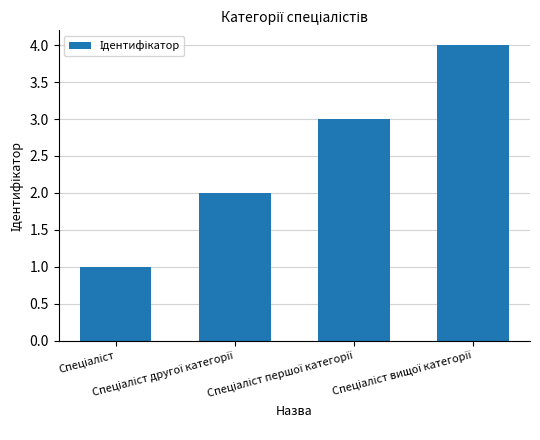

What is the difference between the maximum and minimum values?

3